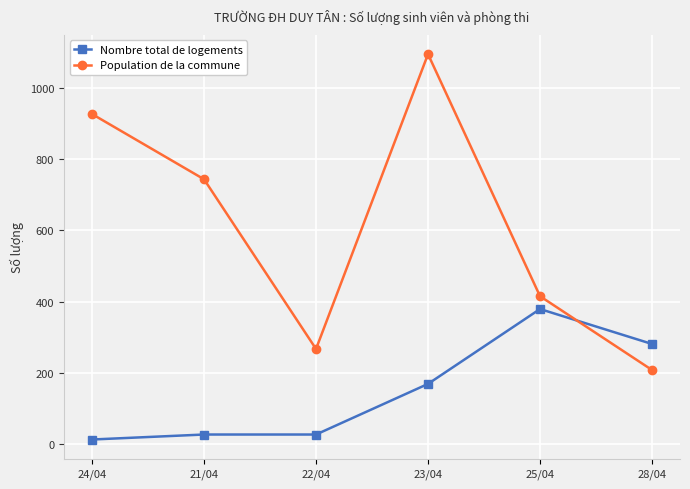

Is it true that Nombre total de logements equals 169 at 23/04?

True